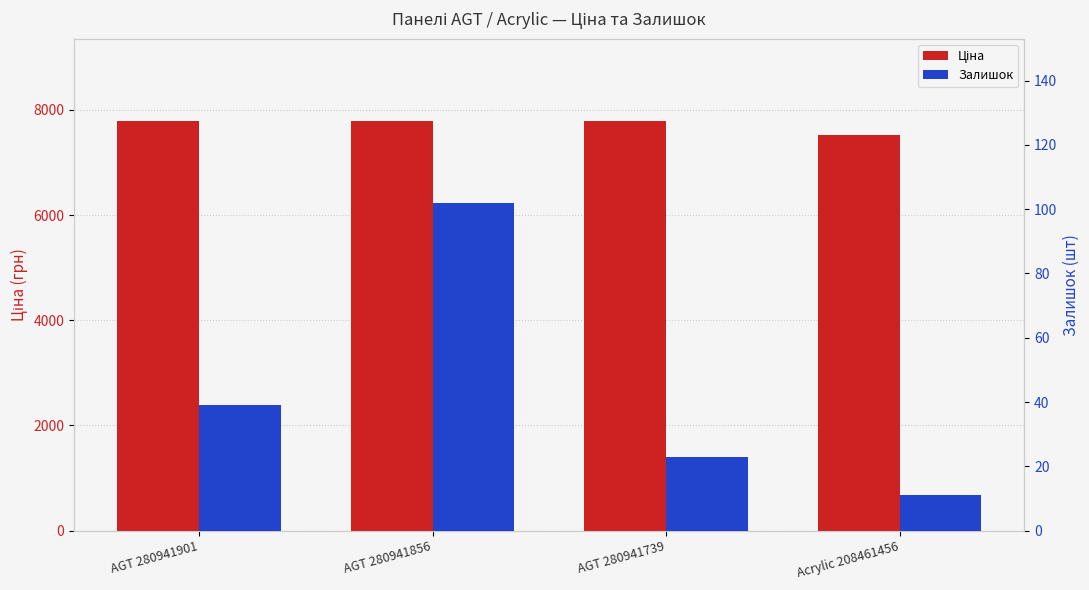

Rank the series by their average value, from highest to lowest.

Ціна, Залишок